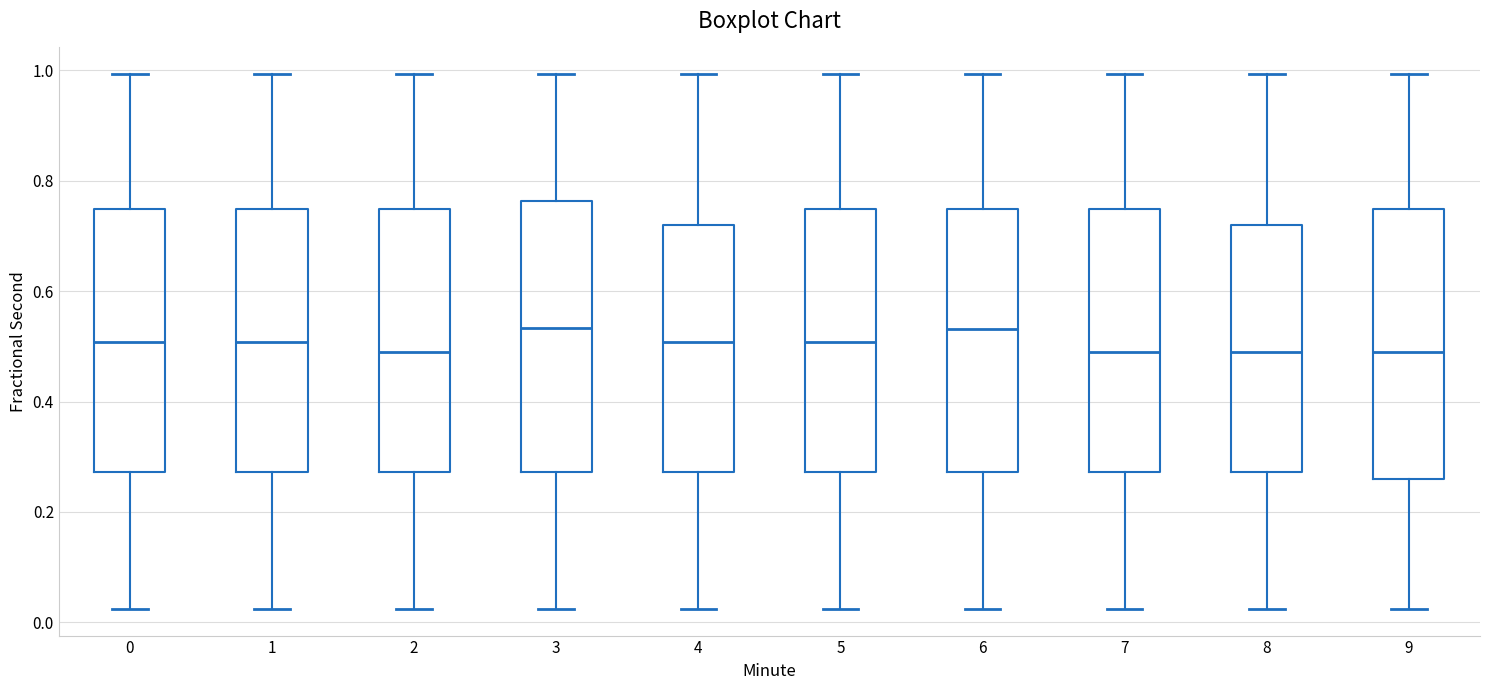

Reading left to right, transcribe this box plot: for each box, give where its median line is, the range the box spans, and where its two whiskers end, as read against the y-axis. The values are not printed on the chart, so give them approximately, as read against the axis.

0: median 0.50, box 0.28 to 0.74, whiskers 0.02 to 1.00
1: median 0.50, box 0.28 to 0.74, whiskers 0.02 to 1.00
2: median 0.48, box 0.28 to 0.74, whiskers 0.02 to 1.00
3: median 0.54, box 0.28 to 0.76, whiskers 0.02 to 1.00
4: median 0.50, box 0.28 to 0.72, whiskers 0.02 to 1.00
5: median 0.50, box 0.28 to 0.74, whiskers 0.02 to 1.00
6: median 0.54, box 0.28 to 0.74, whiskers 0.02 to 1.00
7: median 0.48, box 0.28 to 0.74, whiskers 0.02 to 1.00
8: median 0.48, box 0.28 to 0.72, whiskers 0.02 to 1.00
9: median 0.48, box 0.26 to 0.74, whiskers 0.02 to 1.00